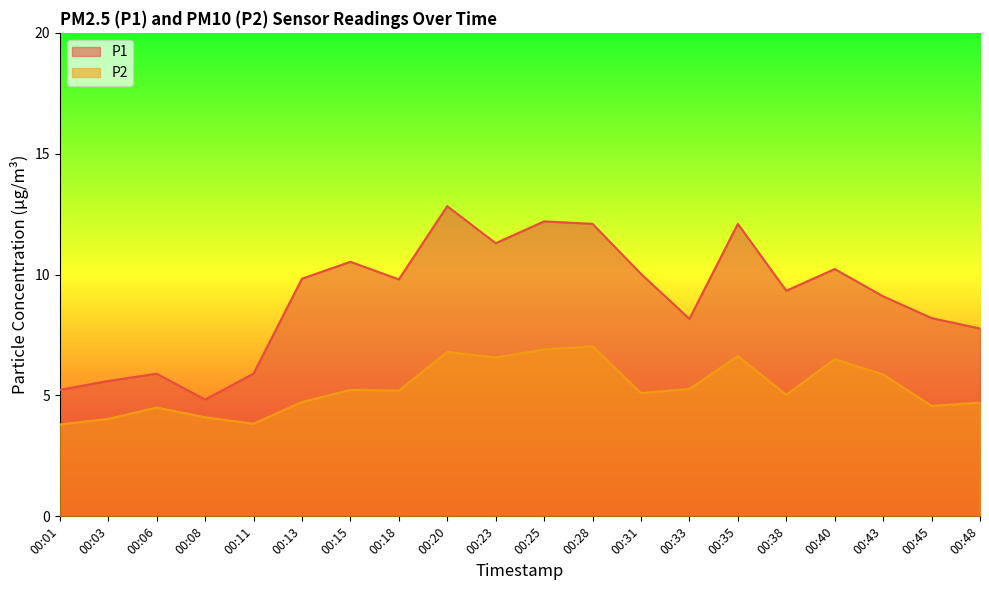

The P1 series shows 9.8 at 00:18. True or false?

True